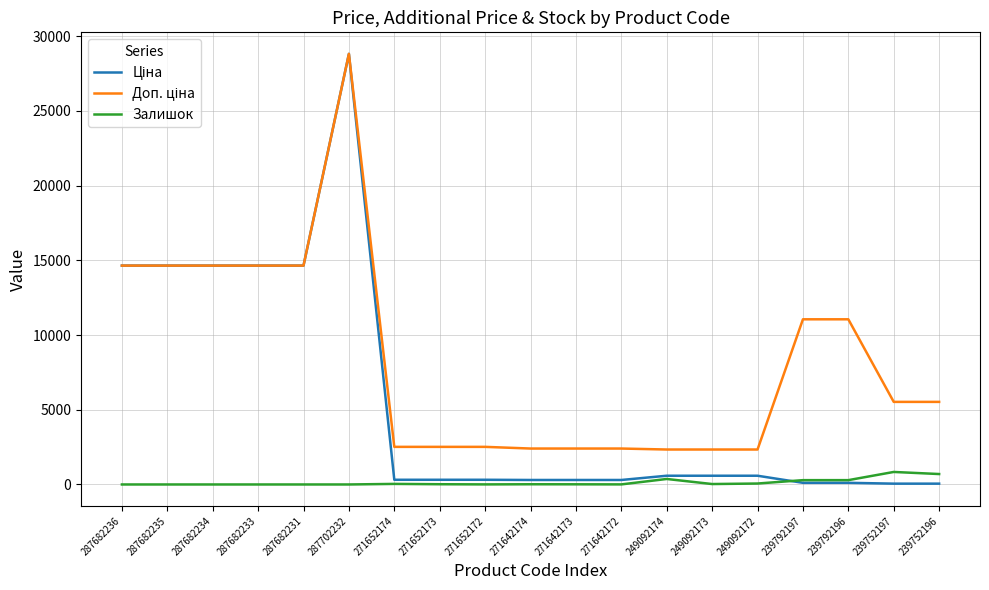

The Залишок series shows 11.0 at 271642173. True or false?

True